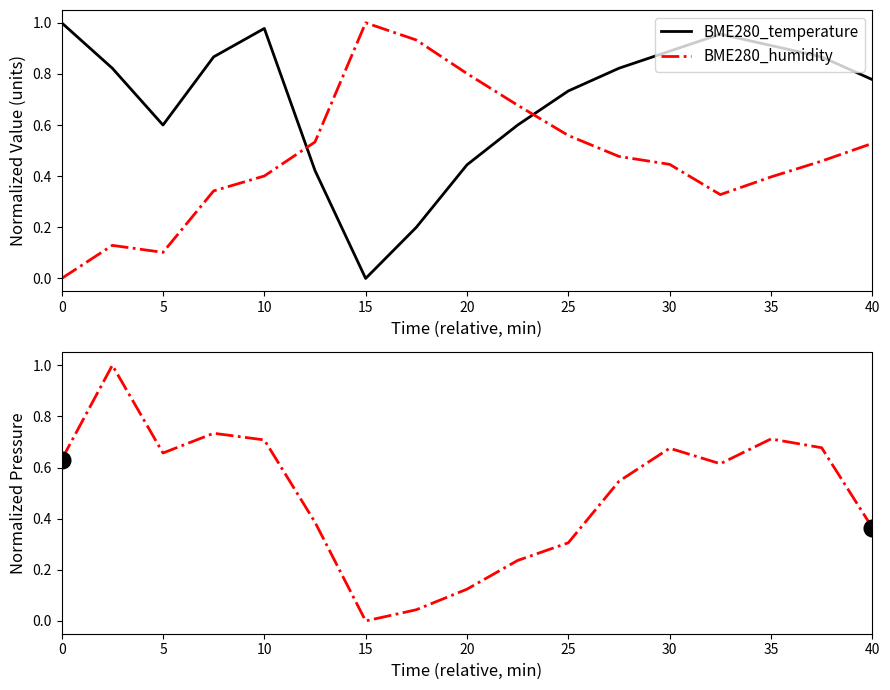

How many intersections are there between BME280_temperature and BME280_pressure?

2